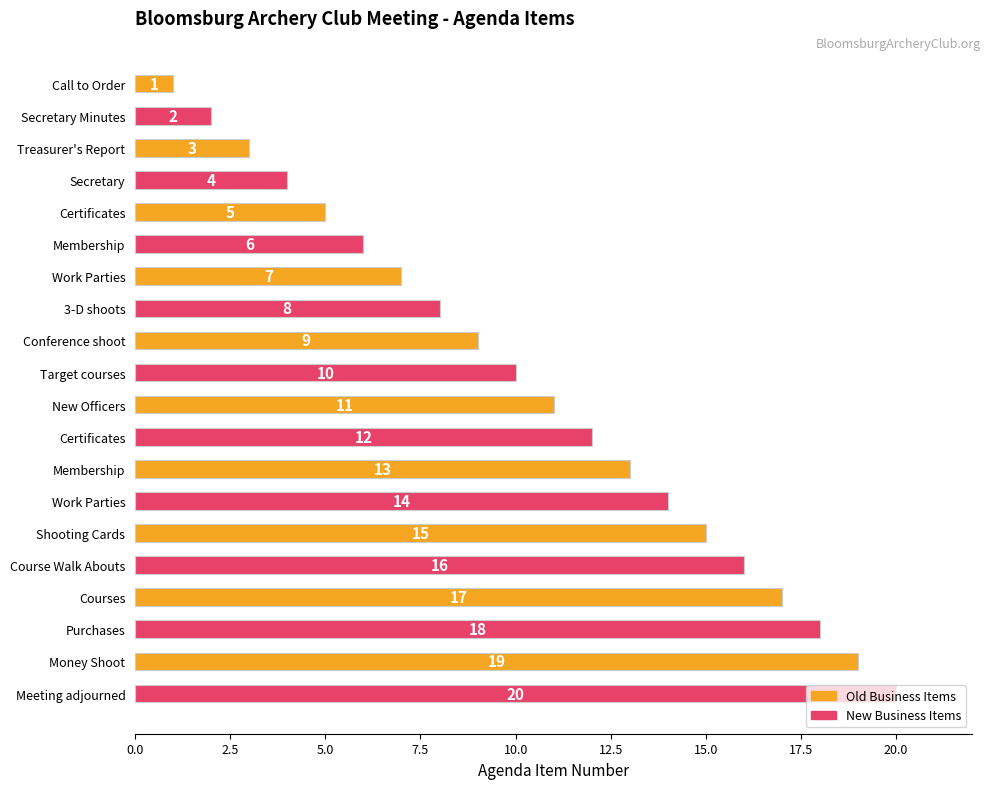

What is the minimum value shown in the chart?

1